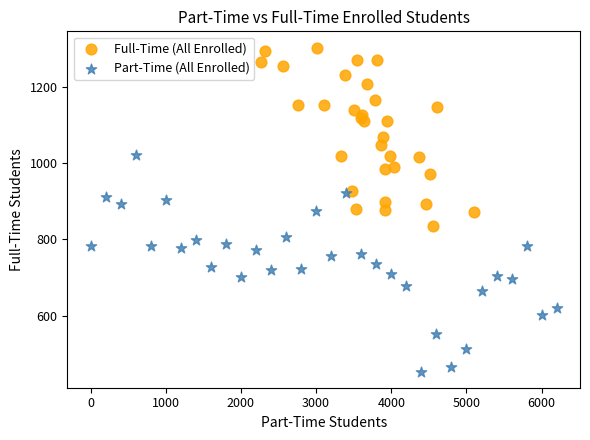

Which series has the largest Y range (max minus min)?

Part-Time (All Enrolled)